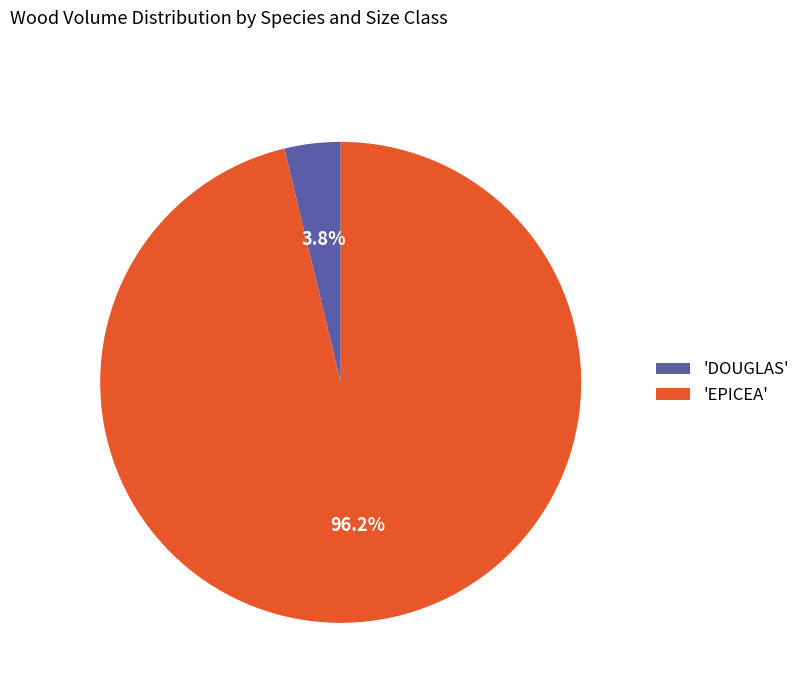

What percentage is NOT represented by 'DOUGLAS'?

96.2%